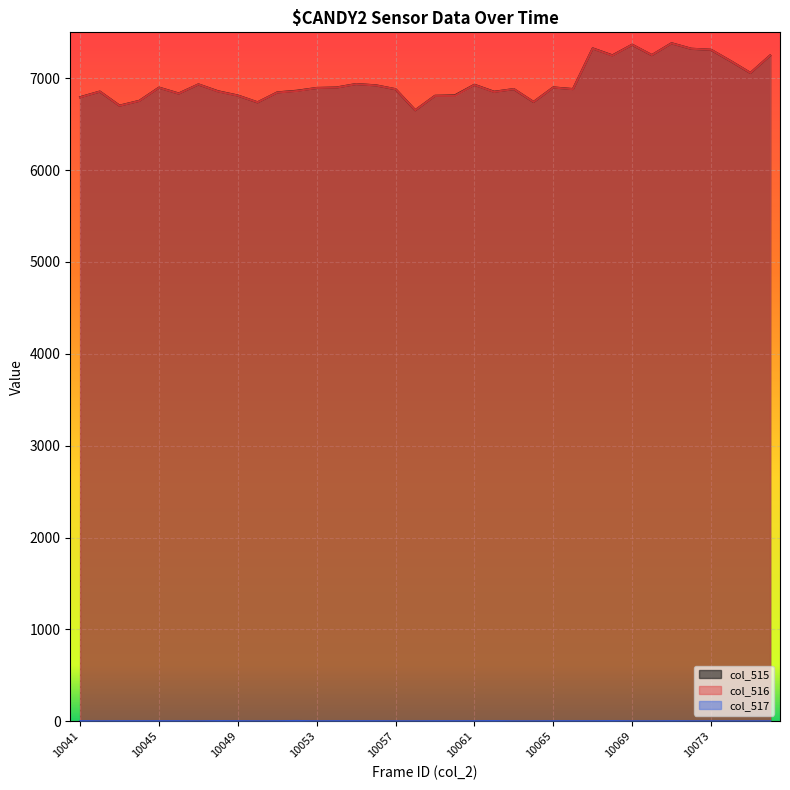

True or false: col_515 and col_517 intersect in this chart.

False